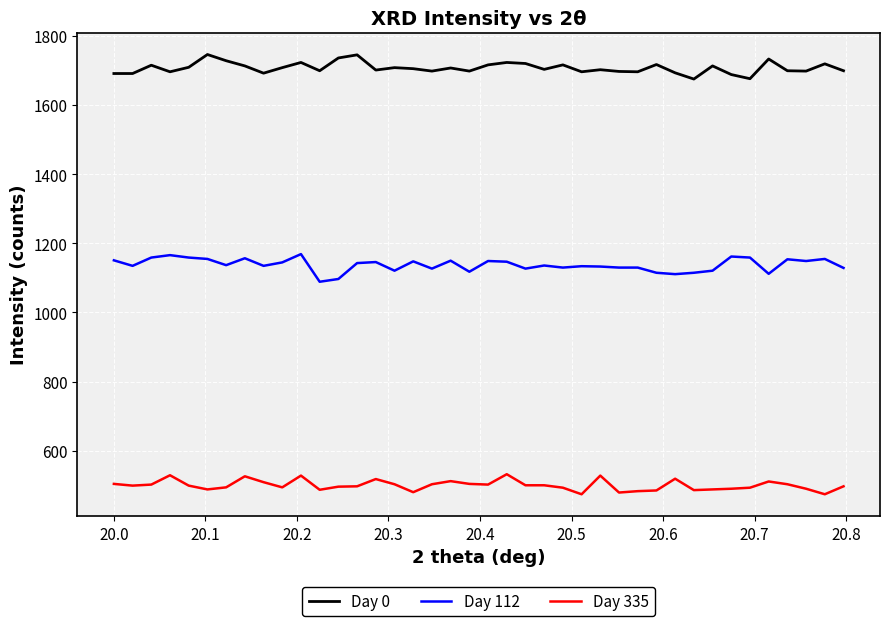

Rank the series by their average value, from highest to lowest.

Day 0, Day 112, Day 335